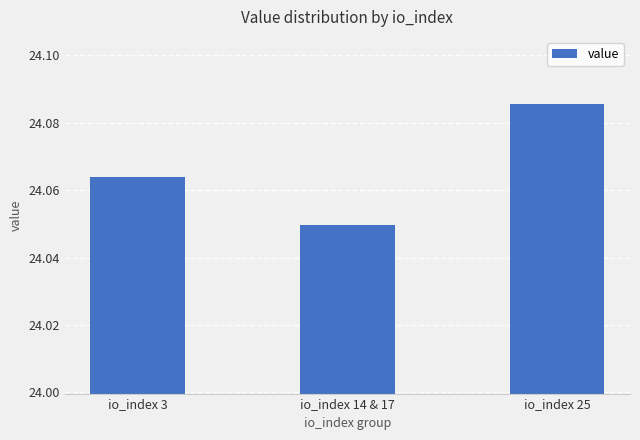

Are the bars grouped side by side (vs. stacked)?

No